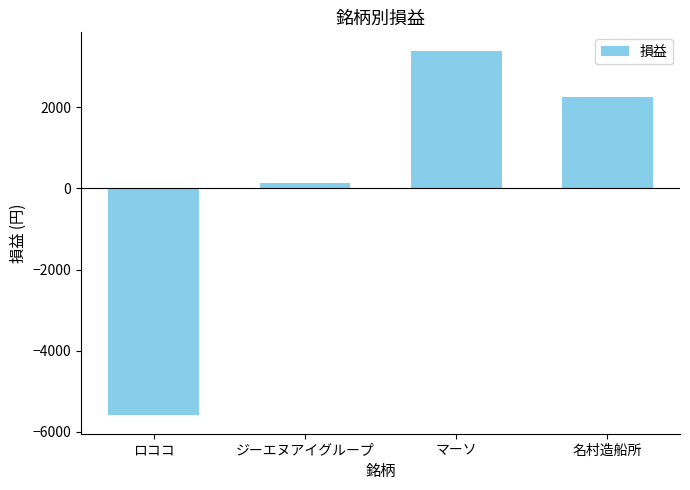

Approximately how many times larger is the value at 名村造船所 compared to マーソ?

0.7